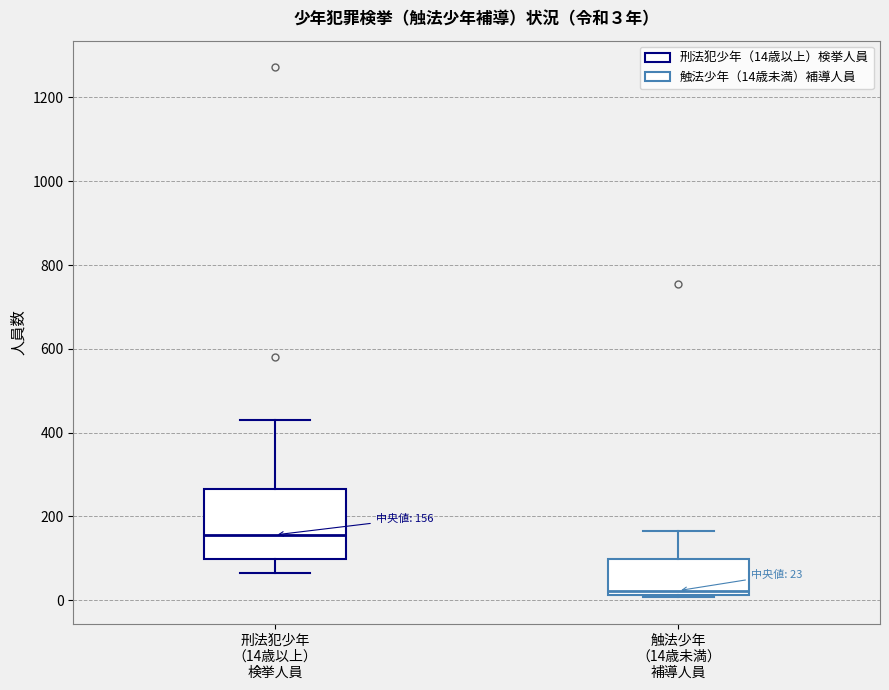

Which box's median line is the highest?

刑法犯少年 （14歳以上） 検挙人員